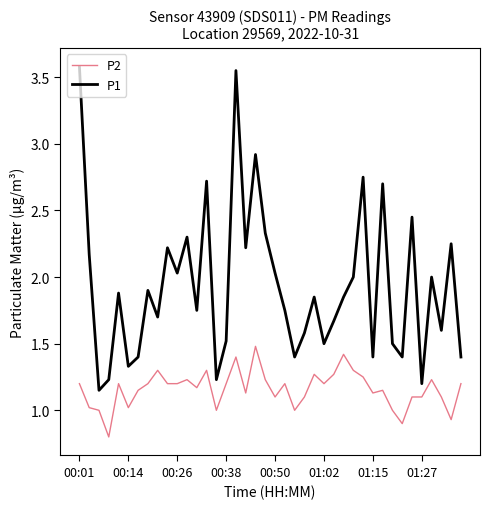

Which series has the largest total across all categories?

P1